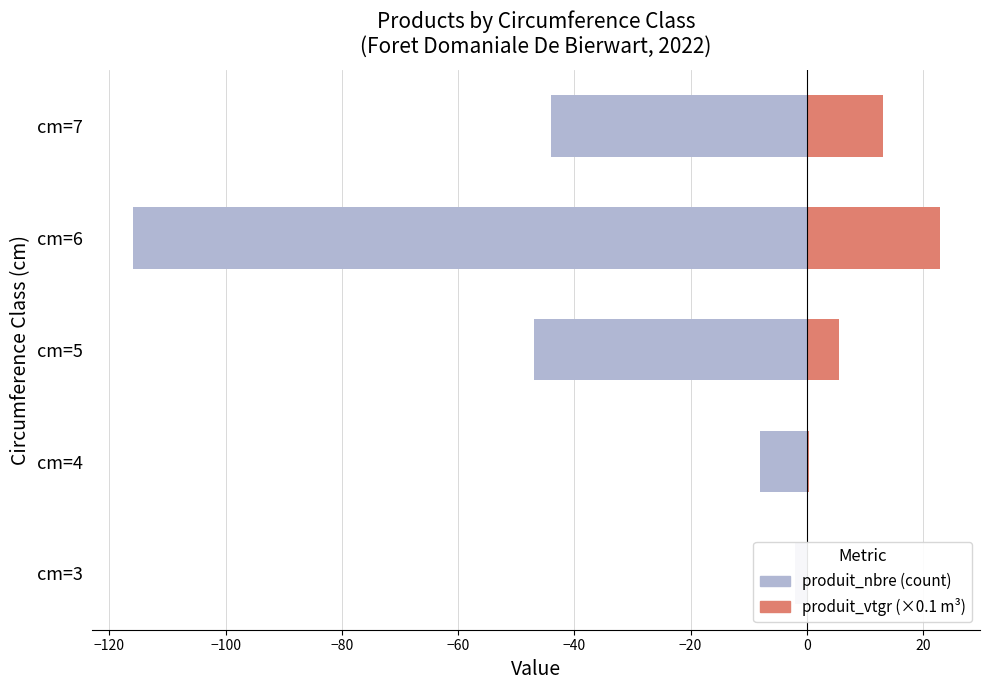

What are all the series names shown in the legend?

produit_nbre, produit_vtgr (×0.1)